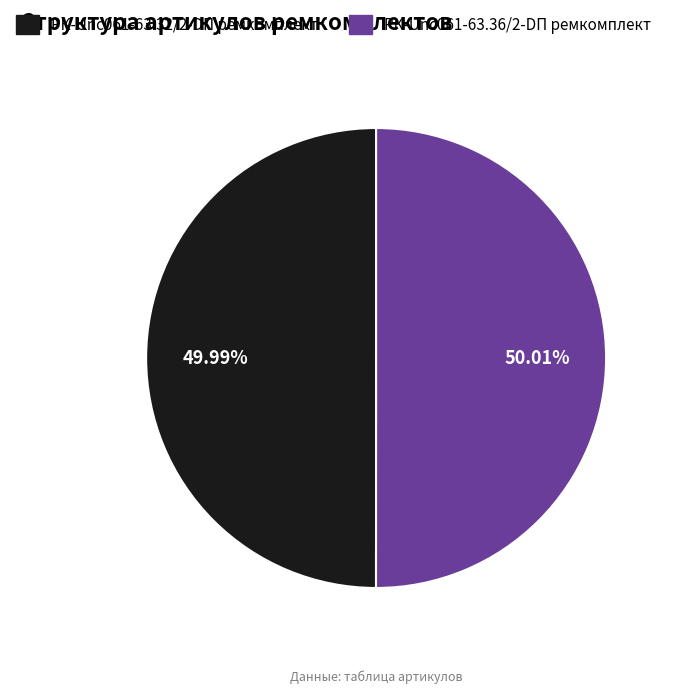

To the nearest percent, what percentage of the pie is РК-Unc061-63.32/2-DП ремкомплект?

50%